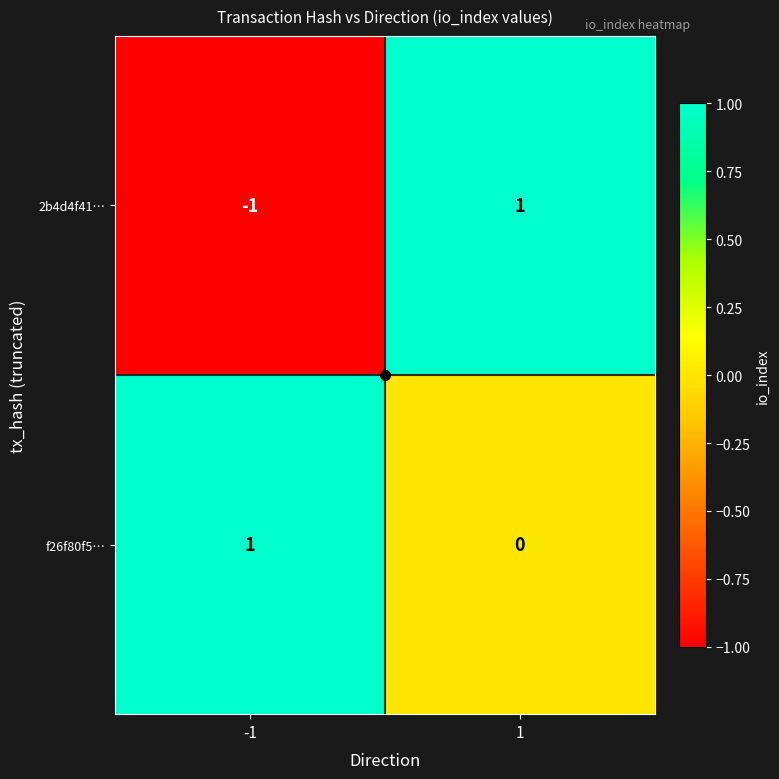

Which series changed the most between -1 and 1?

2b4d4f41…